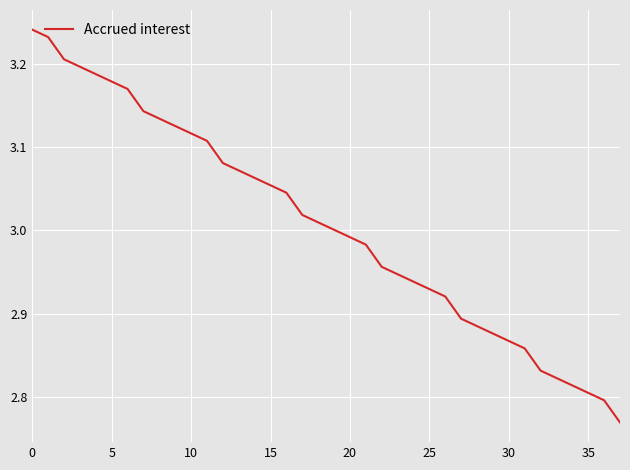

Is this an area chart (filled region under the line)?

No